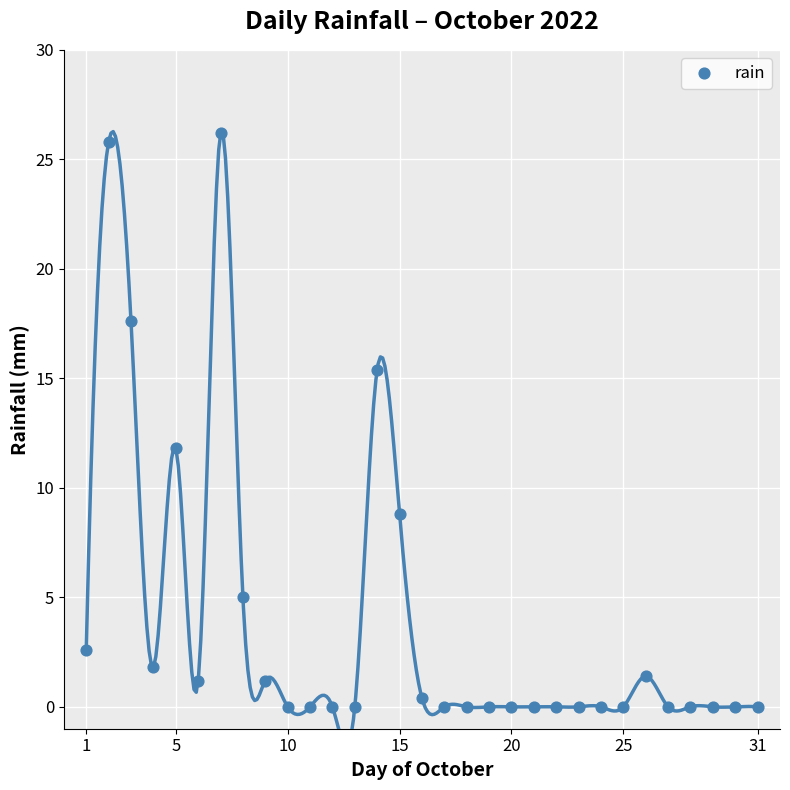

What is the range of Y values (max minus min)?

26.2